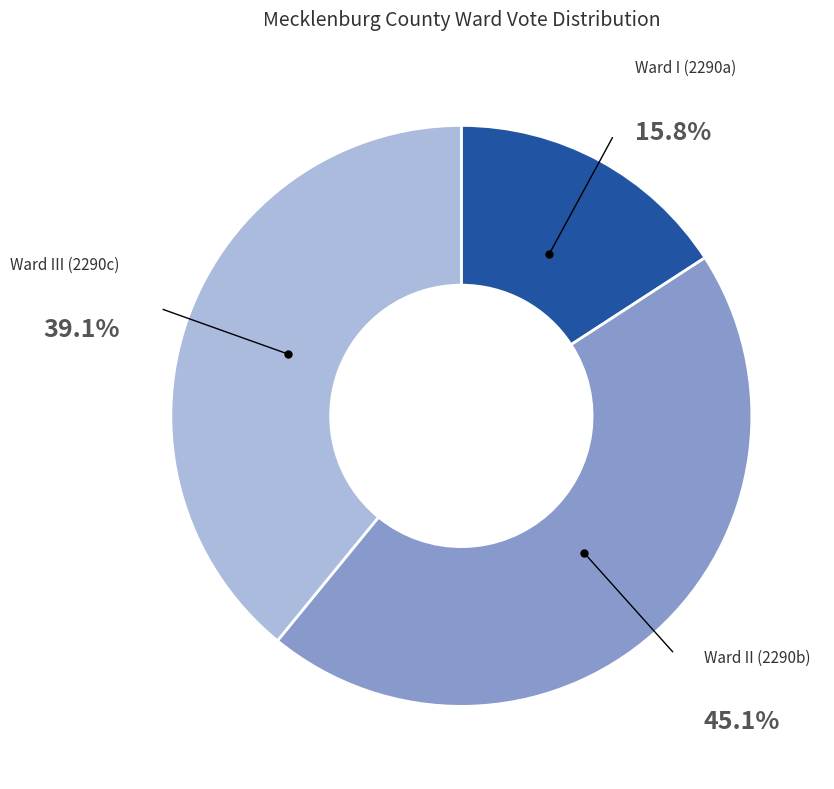

Rank the categories by value from lowest to highest.

Ward I (2290a), Ward III (2290c), Ward II (2290b)